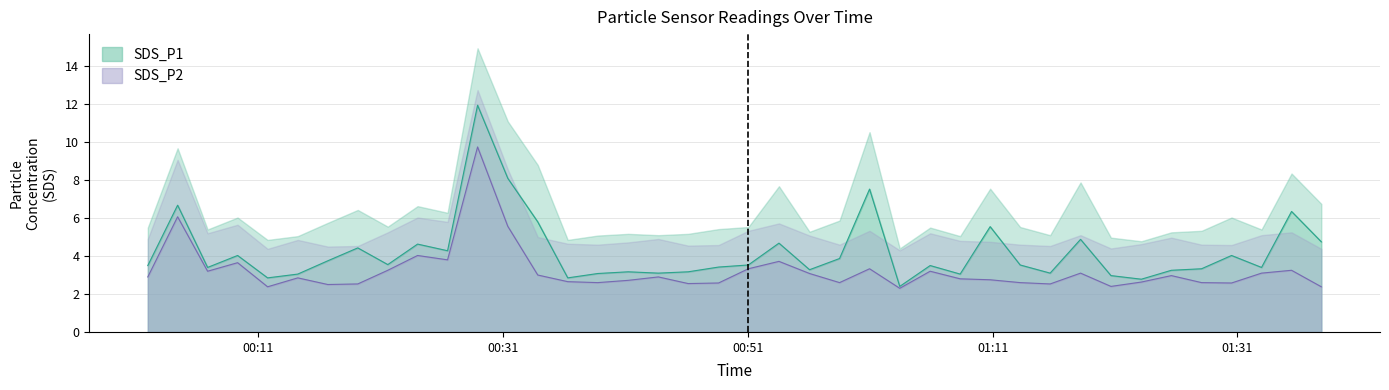

What is the average value of the SDS_P1 series?

4.2